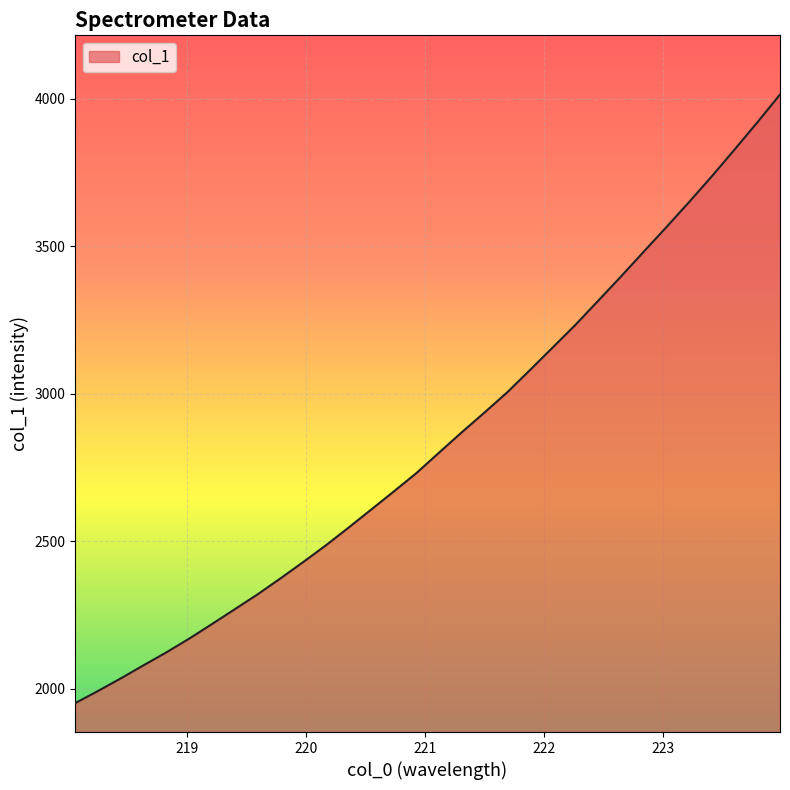

Reading left to right, what are all the values shown in this chart?

1951.6	1992.7	2035.3	2079.7	2123.4	2169.8	2219.1	2269.2	2319.5	2373.2	2428.6	2485.4	2545.5	2607.1	2668.8	2731.5	2801.1	2870.0	2937.1	3005.6	3081.0	3157.6	3234.2	3315.8	3397.8	3481.8	3565.2	3650.2	3737.5	3828.0	3920.0	4014.4